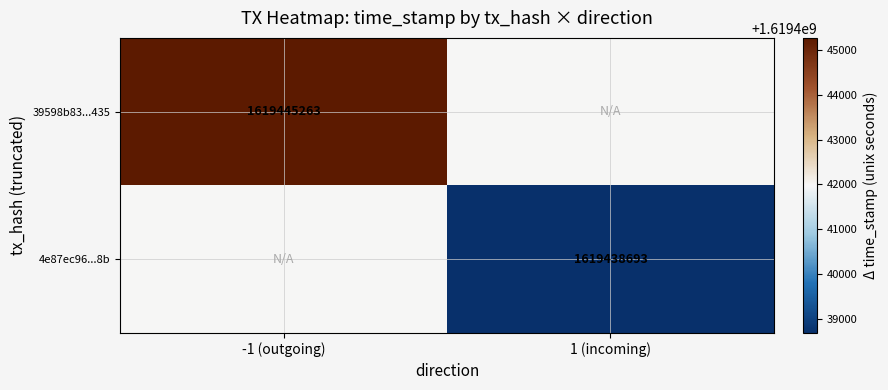

The value of 39598b83...435 at -1 (outgoing) is 2205058774. True or false?

False